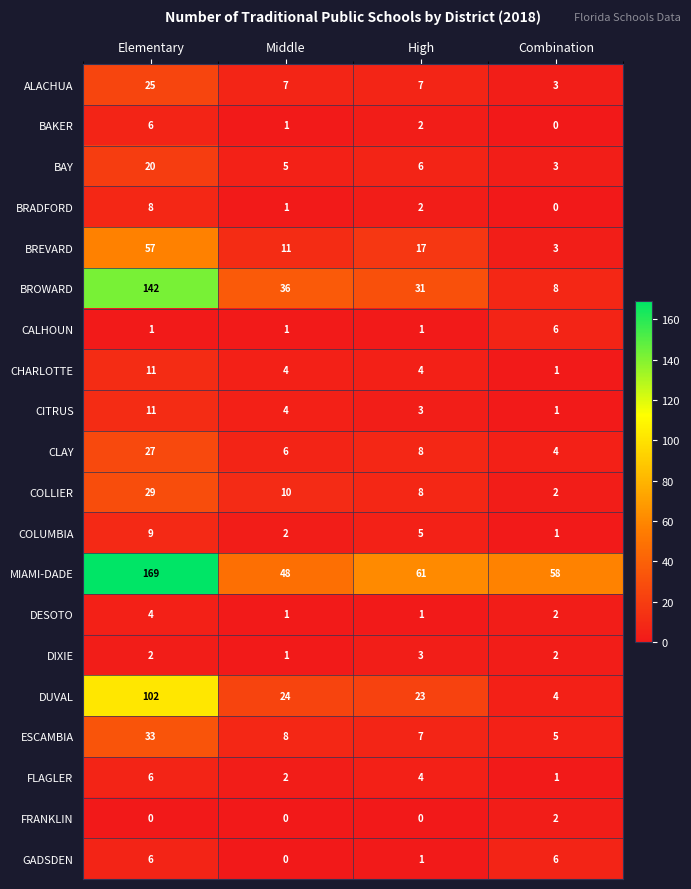

Is the value of COLUMBIA at Elementary greater than the value of BROWARD at High?

No